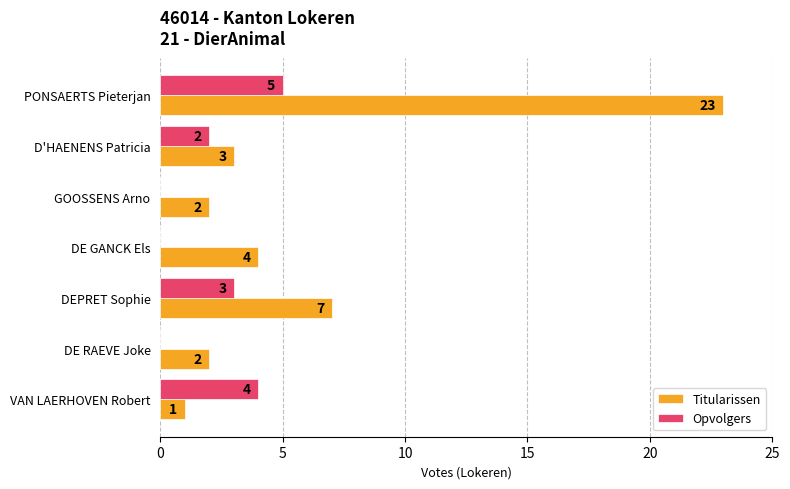

What is the sum of the Opvolgers values at DE RAEVE Joke and PONSAERTS Pieterjan?

5